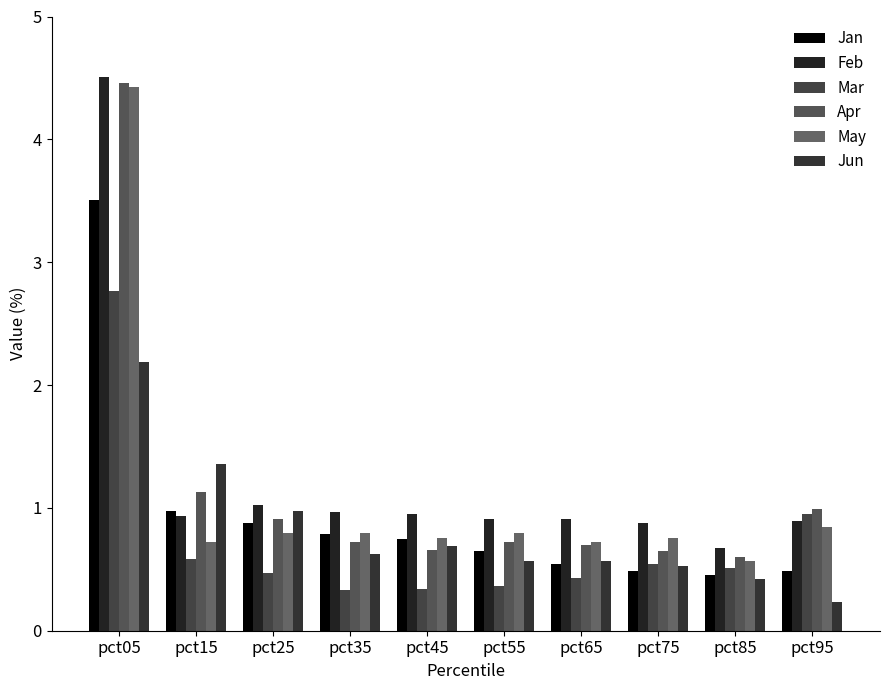

Reading left to right, transcribe all the data shown in this chart.

Jan: 3.5	1.0	0.9	0.8	0.7	0.6	0.5	0.5	0.5	0.5
Feb: 4.5	0.9	1.0	1.0	1.0	0.9	0.9	0.9	0.7	0.9
Mar: 2.8	0.6	0.5	0.3	0.3	0.4	0.4	0.5	0.5	0.9
Apr: 4.5	1.1	0.9	0.7	0.7	0.7	0.7	0.6	0.6	1.0
May: 4.4	0.7	0.8	0.8	0.8	0.8	0.7	0.8	0.6	0.8
Jun: 2.2	1.4	1.0	0.6	0.7	0.6	0.6	0.5	0.4	0.2